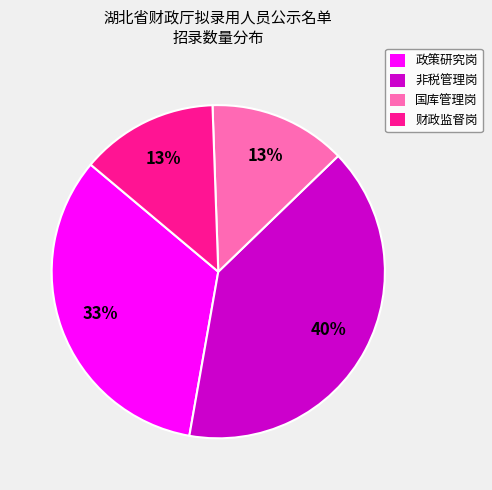

True or false: 政策研究岗 accounts for 33% of the total.

True